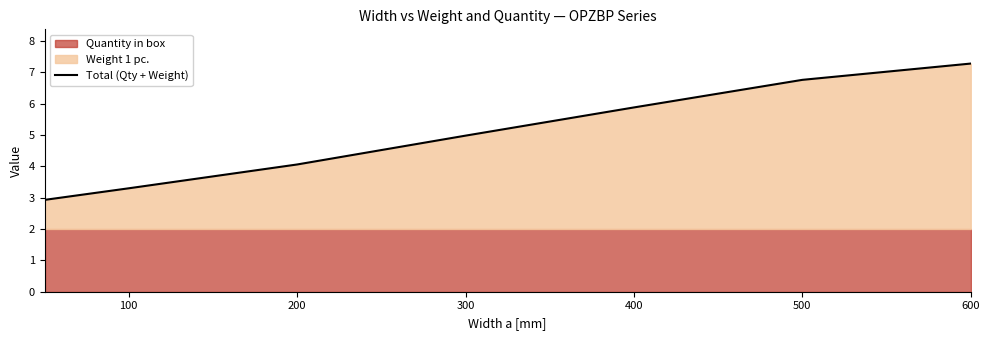

How many lines are shown in the chart?

1